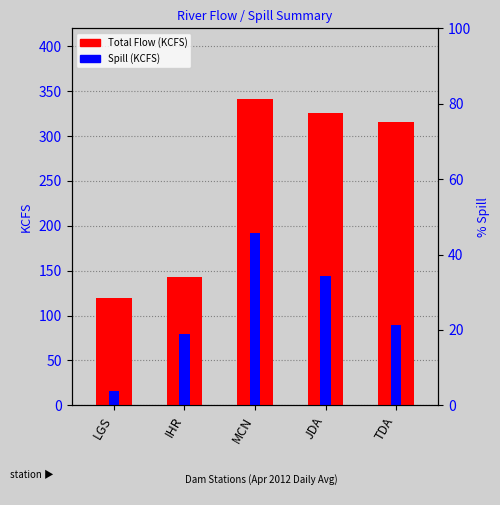

What is the average value of the Total (KCFS) series?

249.0